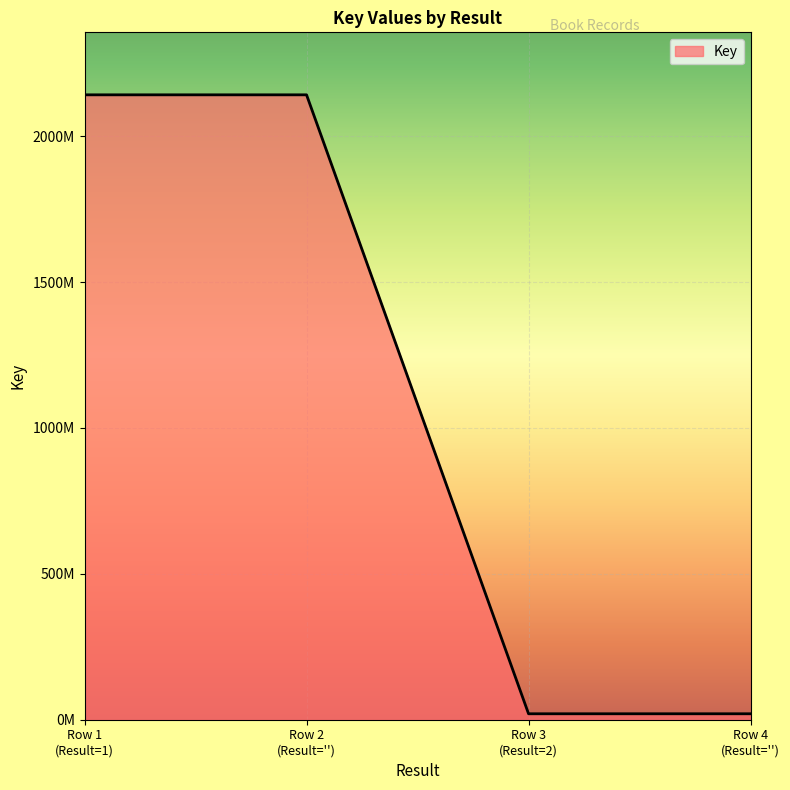

Does the chart have visible grid lines?

Yes